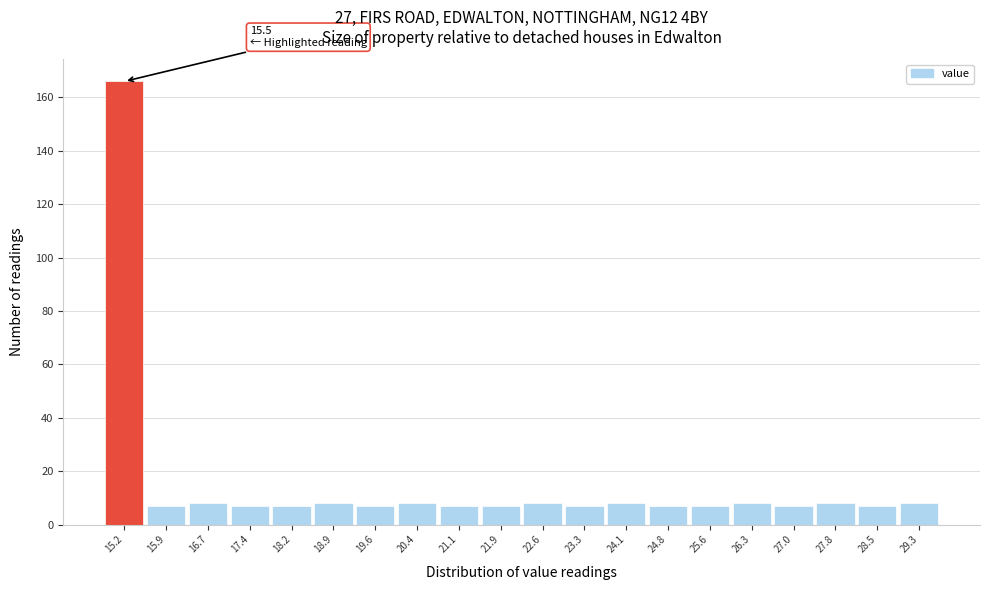

Reading right to left, what are all the values shown in this chart?

29.3=8	28.5=7	27.8=8	27.0=7	26.3=8	25.6=7	24.8=7	24.1=8	23.3=7	22.6=8	21.9=7	21.1=7	20.4=8	19.6=7	18.9=8	18.2=7	17.4=7	16.7=8	15.9=7	15.2=166